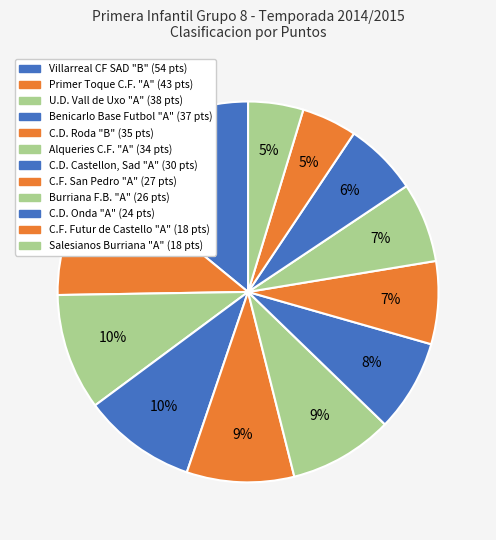

Does C.F. Futur de Castello "A" account for over 50% of the chart?

No